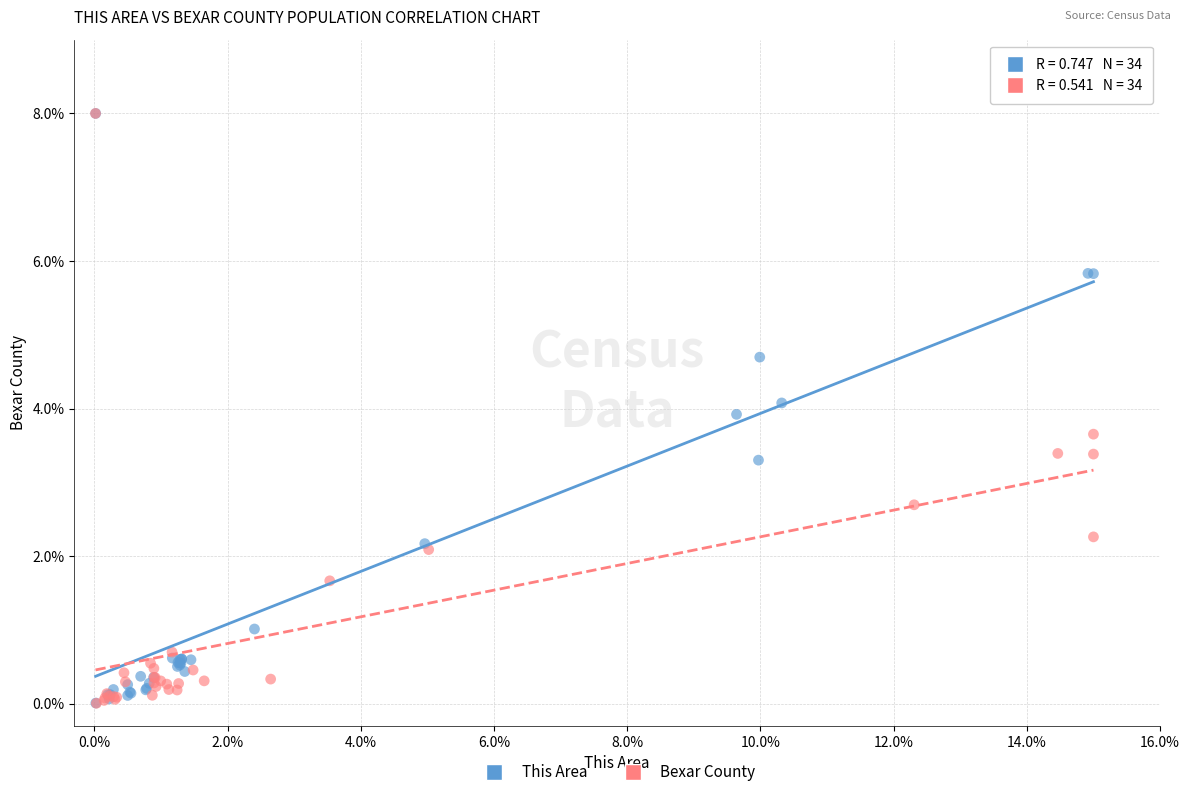

Which series has the largest Y range (max minus min)?

Bexar County